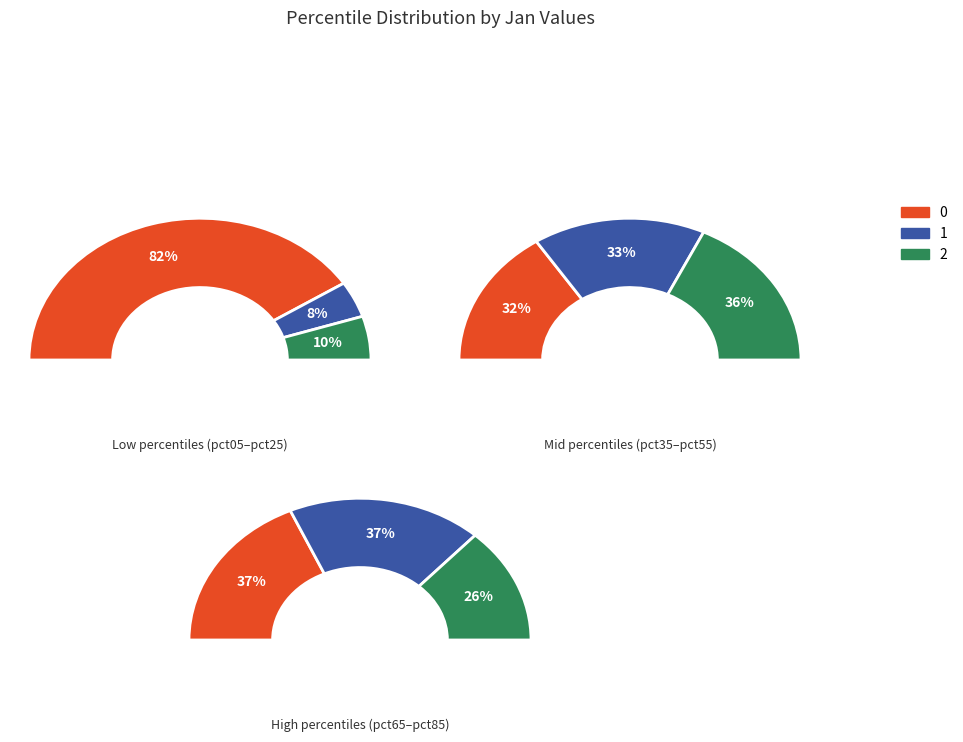

Is pct15 the majority of the pie?

No